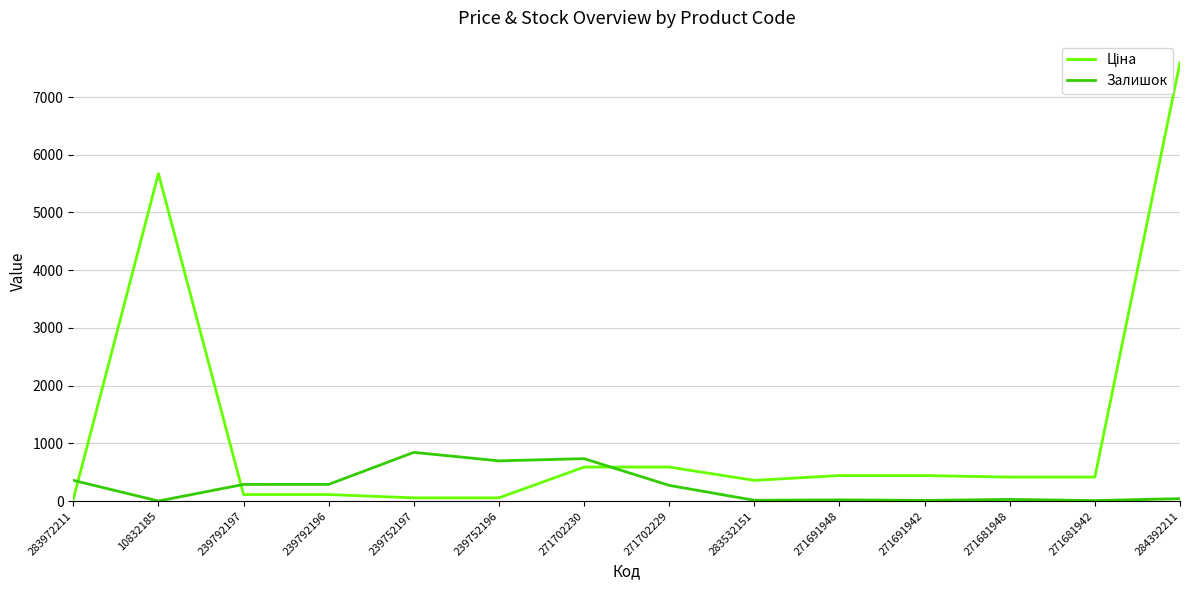

Where is the first local minimum for Залишок?

10832185